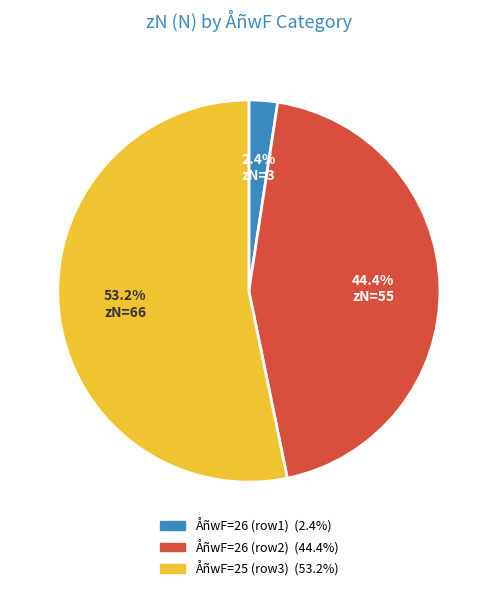

Is there any slice that represents more than half of the pie?

Yes